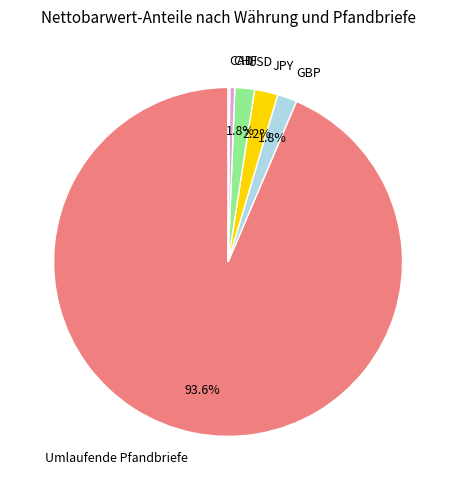

Count the number of slices in the pie.

6